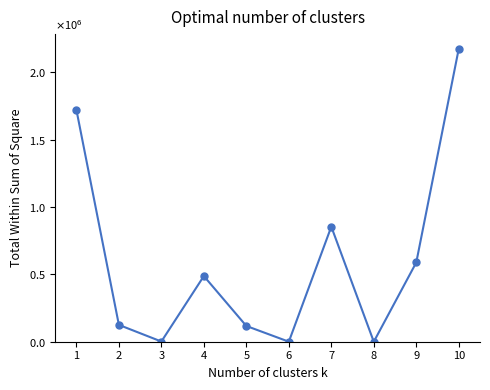

Rank the categories by value from highest to lowest.

10, 1, 7, 9, 4, 2, 5, 3, 6, 8